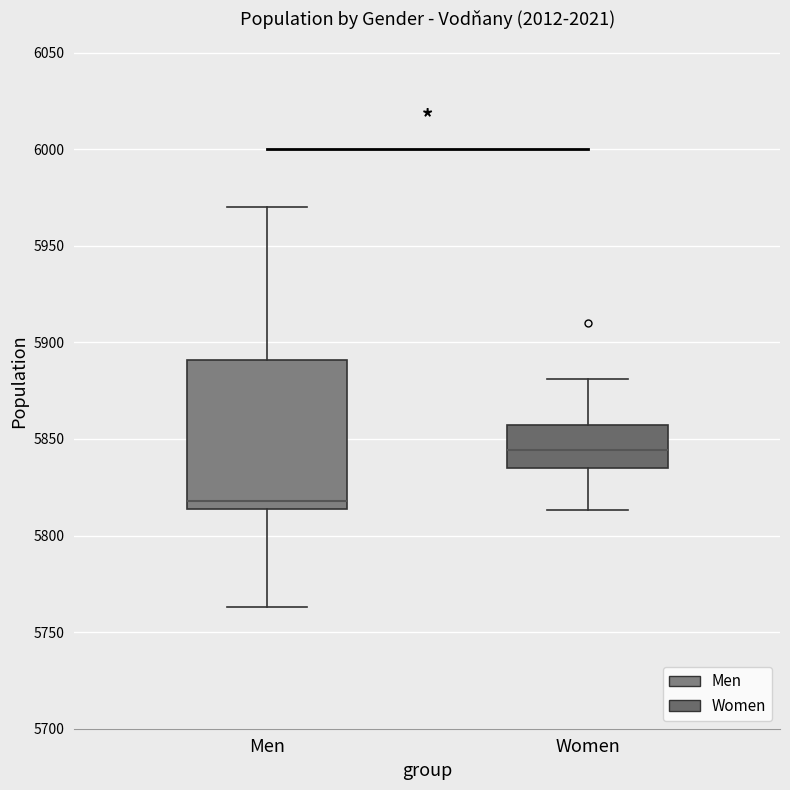

Where does the upper whisker of the box for Men end on the y-axis? The values are not printed on the chart, so give them approximately, as read against the axis.

5970